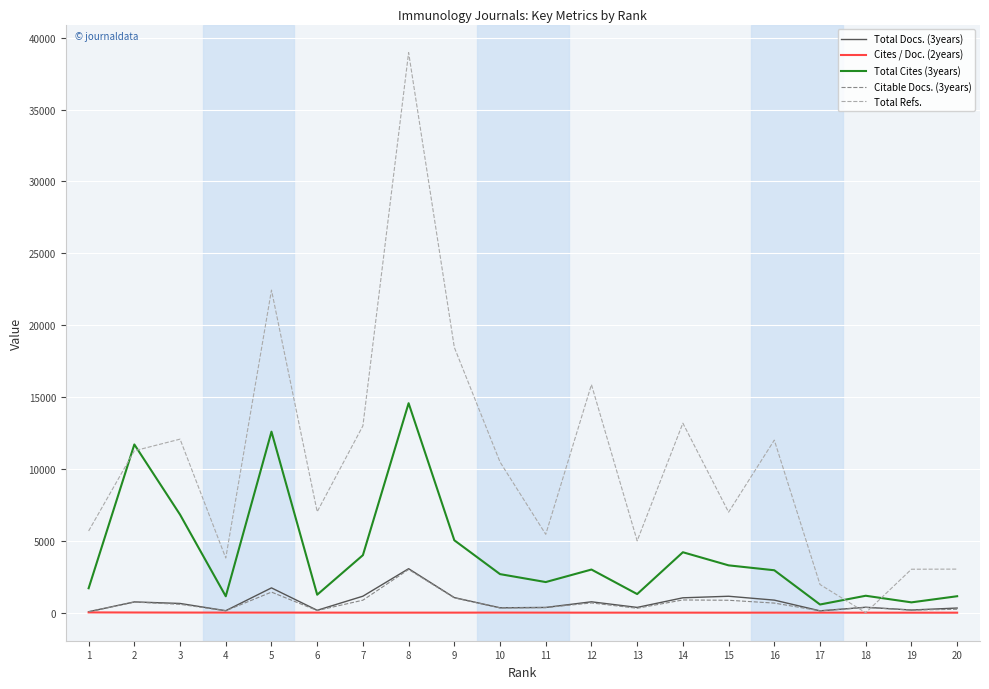

At which category is the sum across all series the highest?

8